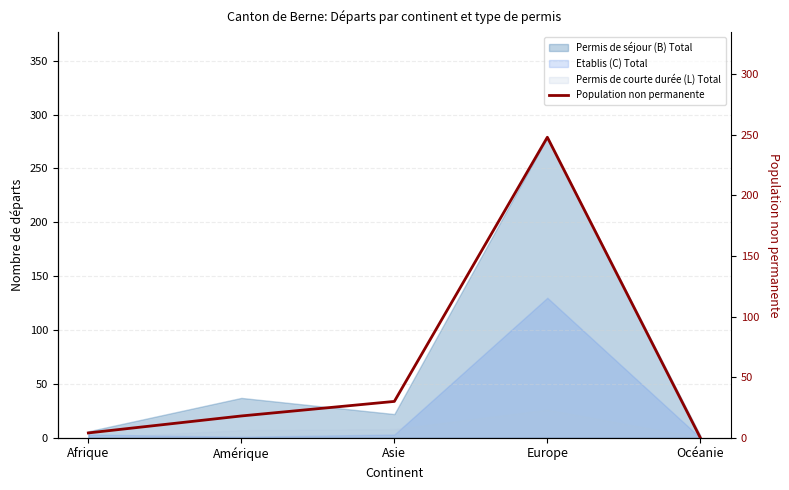

How many data points are less than 18?

2